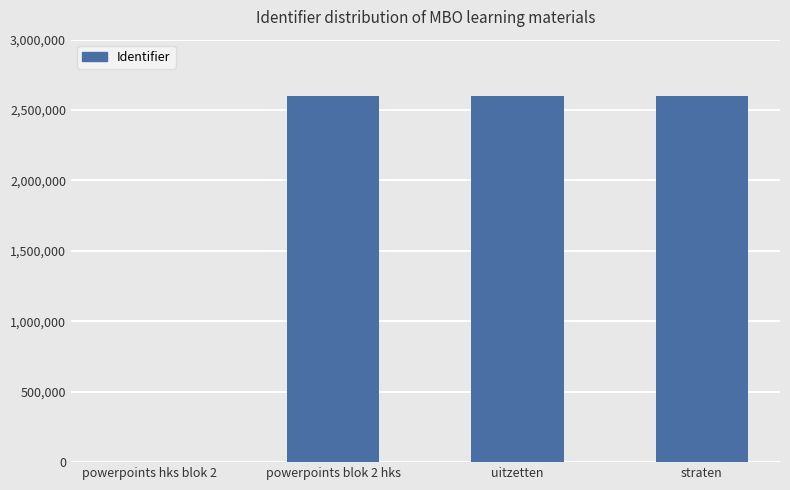

Between powerpoints blok 2 hks and powerpoints hks blok 2, which is larger?

powerpoints blok 2 hks